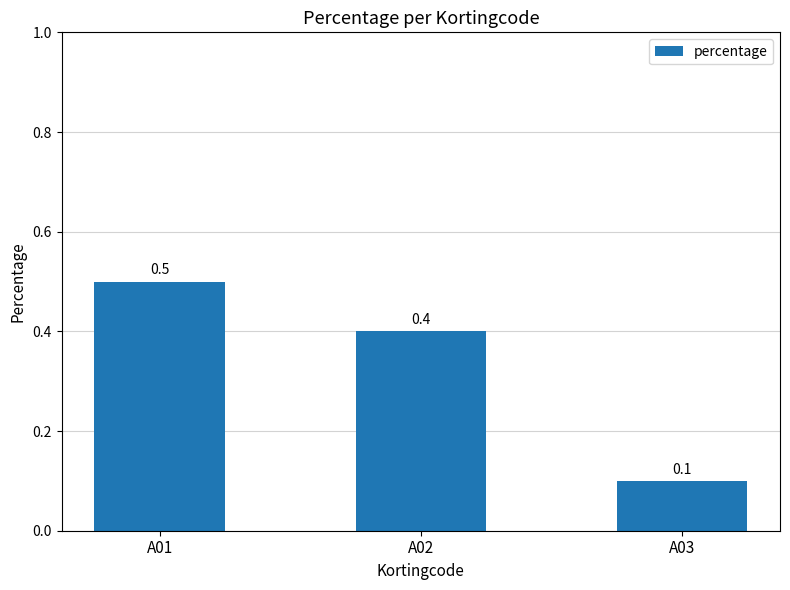

Count the number of categories in the chart.

3